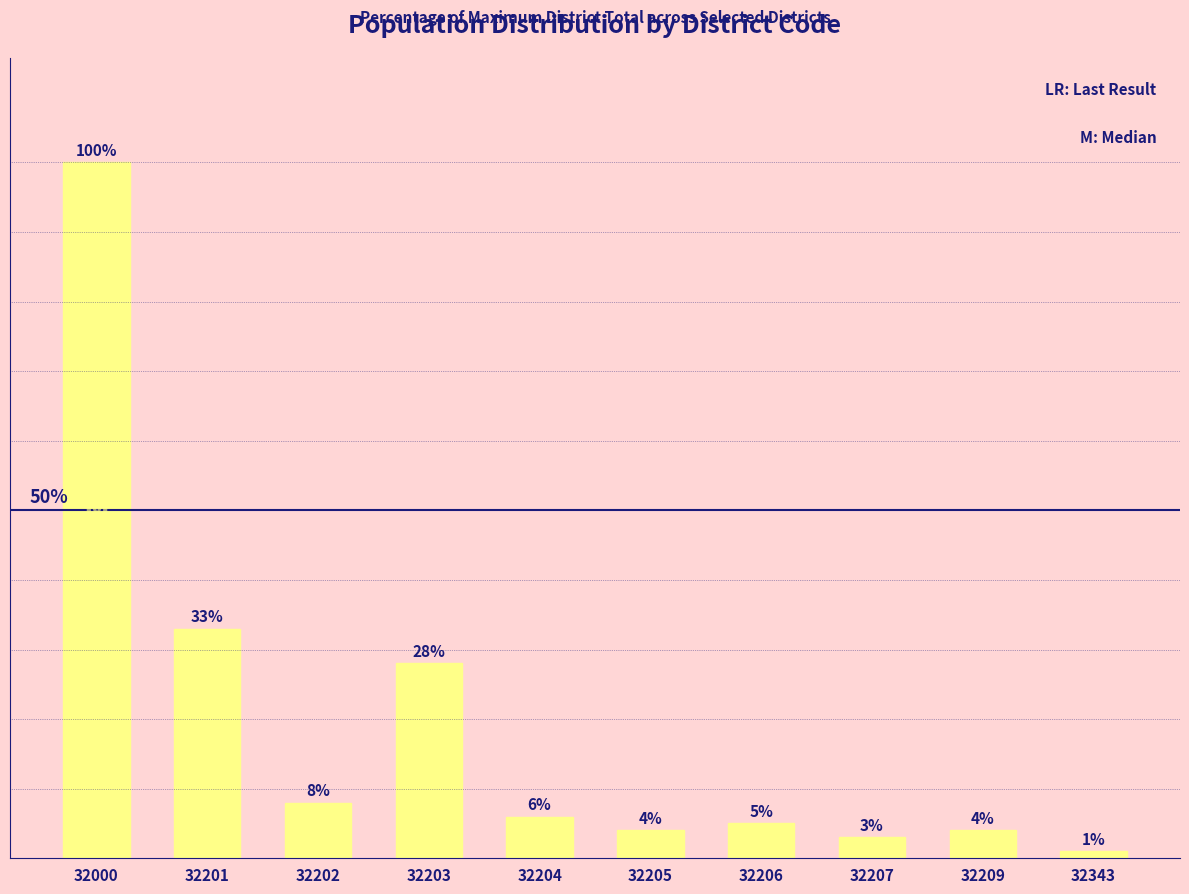

Are the bars horizontal?

No